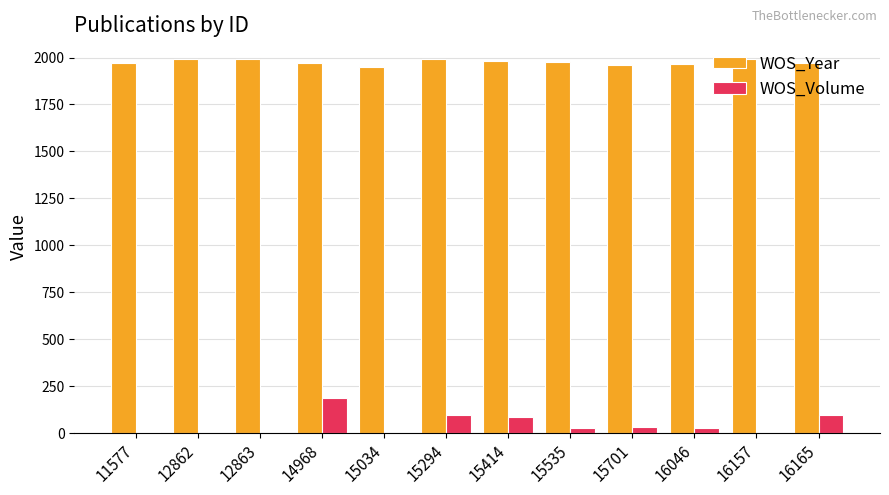

What is the spread (max minus min) of values at 11577?

1967